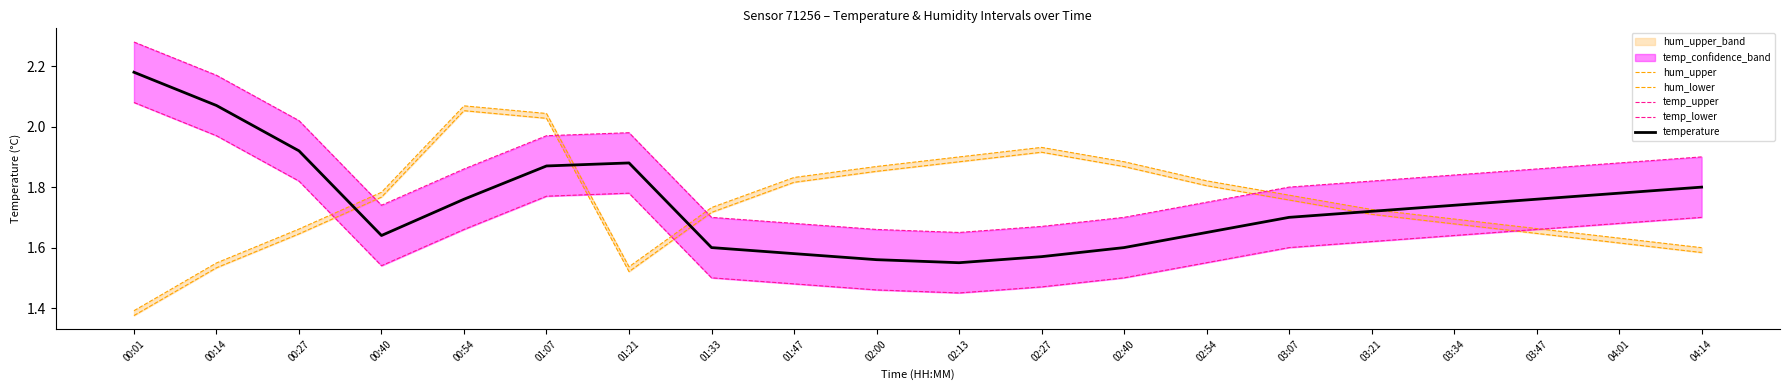

What is the difference between the second highest and second lowest values in the temperature series?

0.5